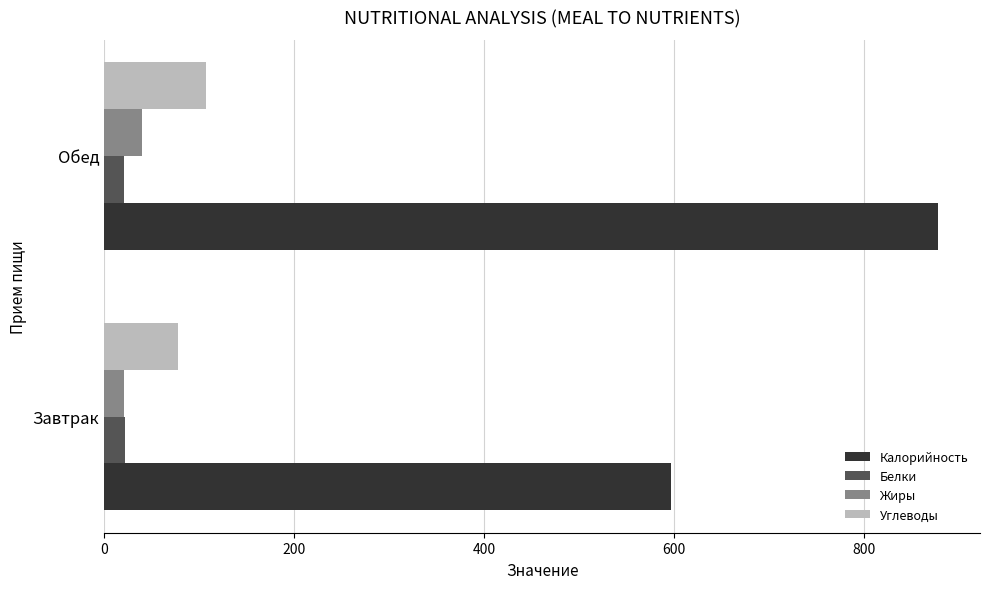

Is it true that Углеводы equals 77.6 at Завтрак?

True